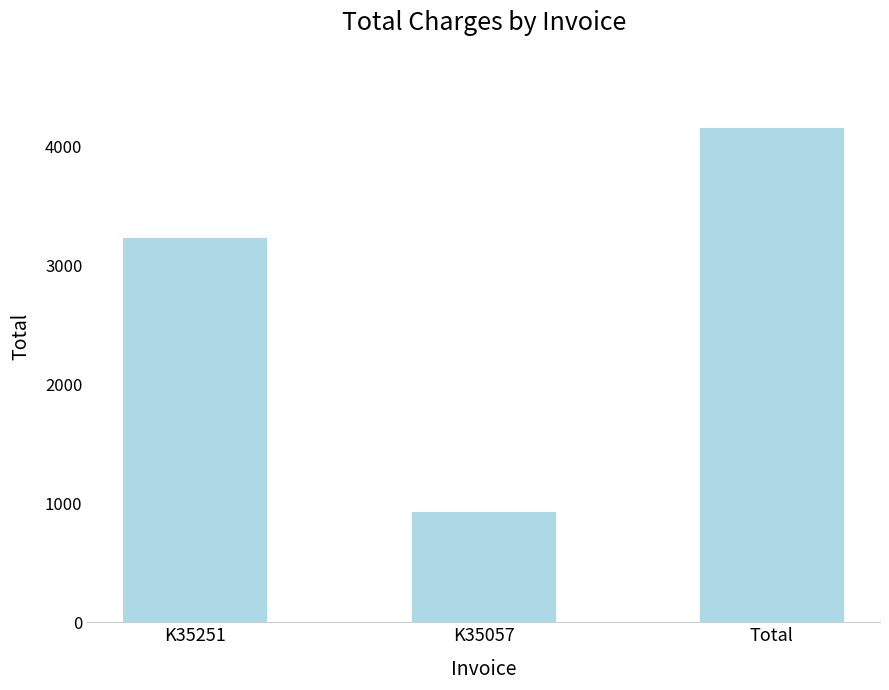

What is the value of the 3rd bar from the left?

4150.0